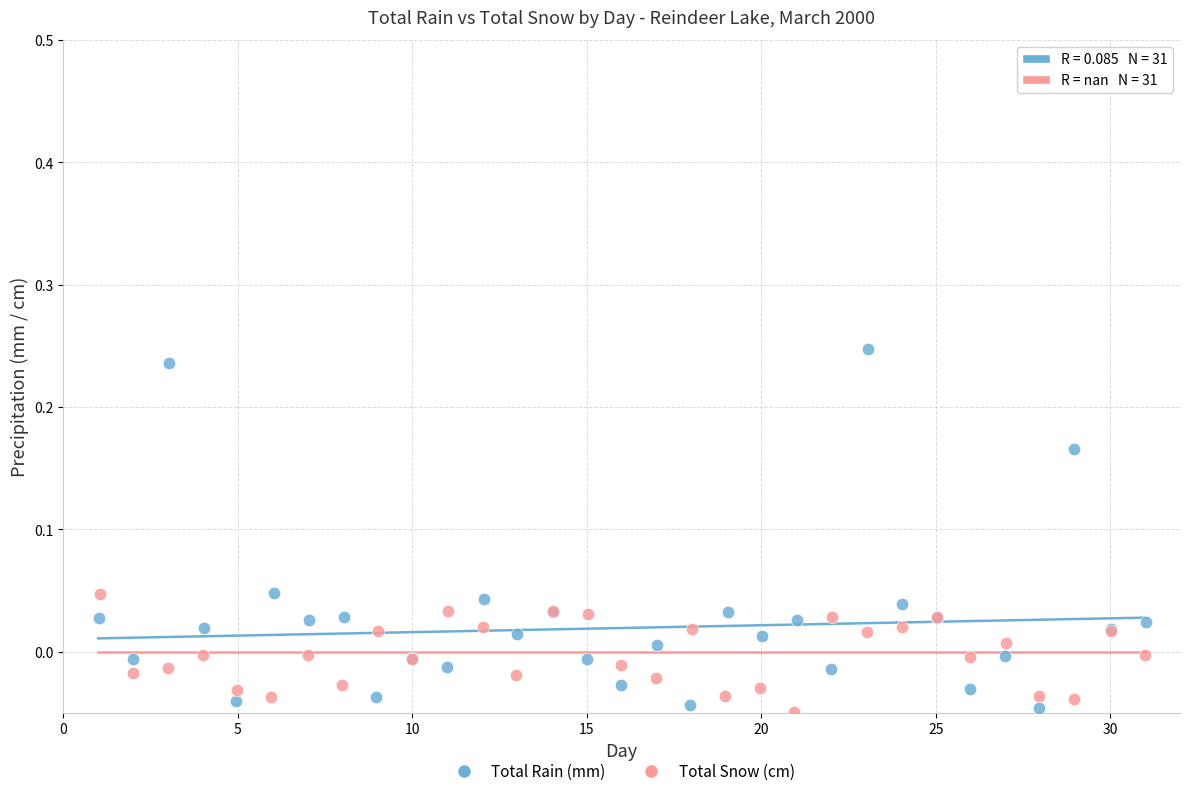

Which series has the widest spread of Y values?

Total Rain (mm)